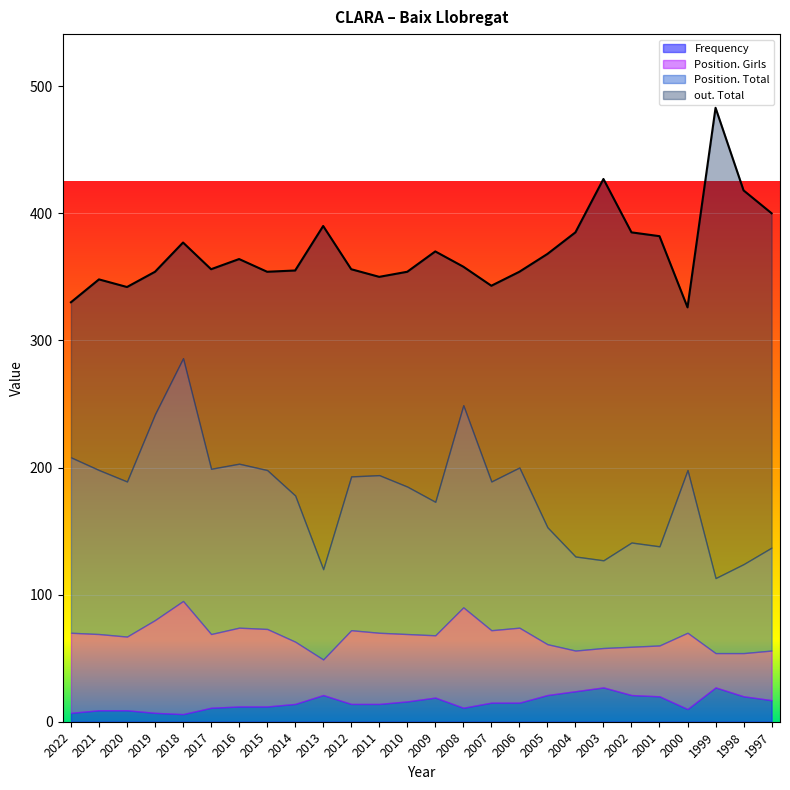

How many categories are shown in the chart?

26